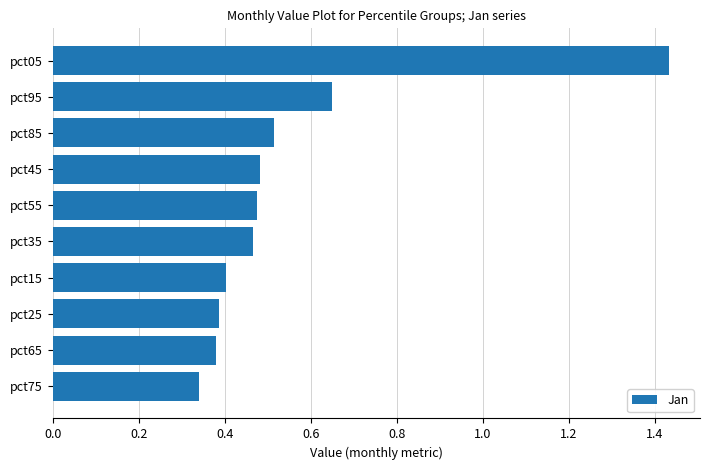

The chart shows a value of 0.7 at pct35. True or false?

False